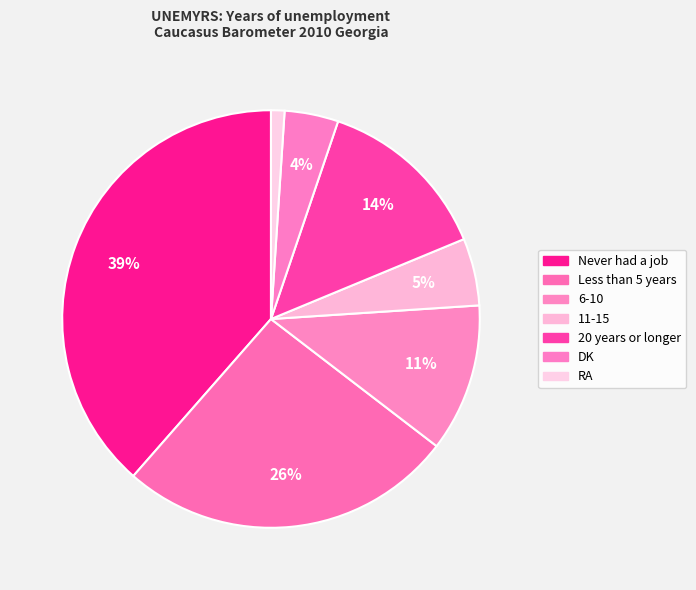

What is the smallest slice in the pie chart?

RA